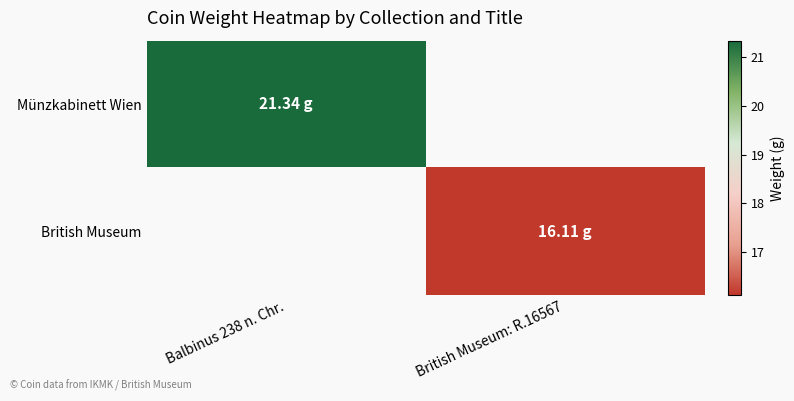

How many values in British Museum are above zero?

1